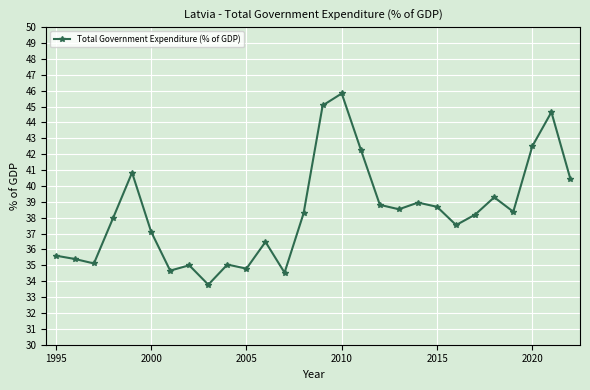

What is the value of the 28th point from the left?

40.4